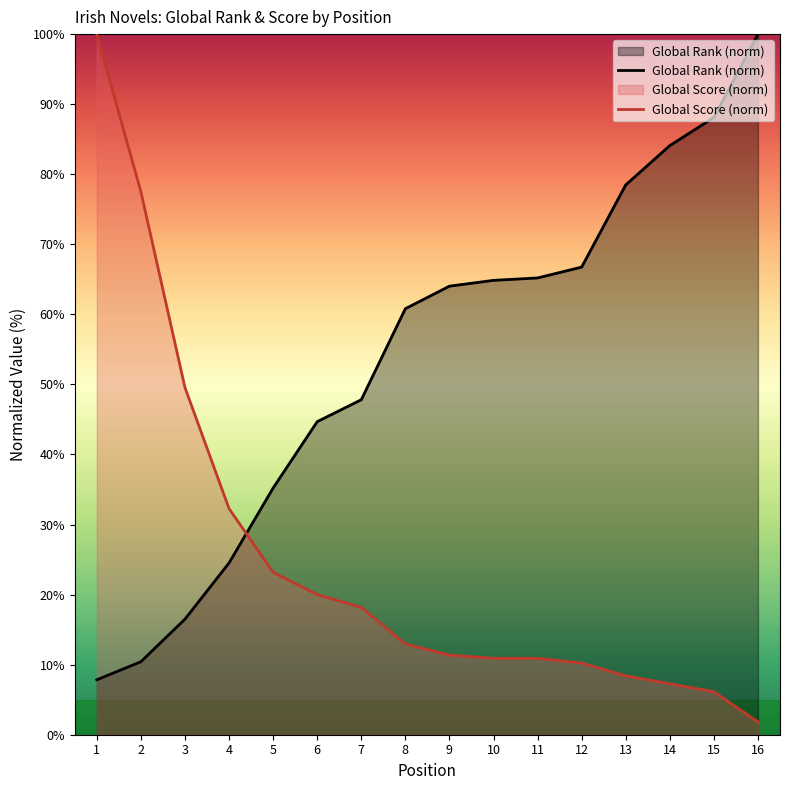

Is it true that Global Score equals 4.0 at 9?

False